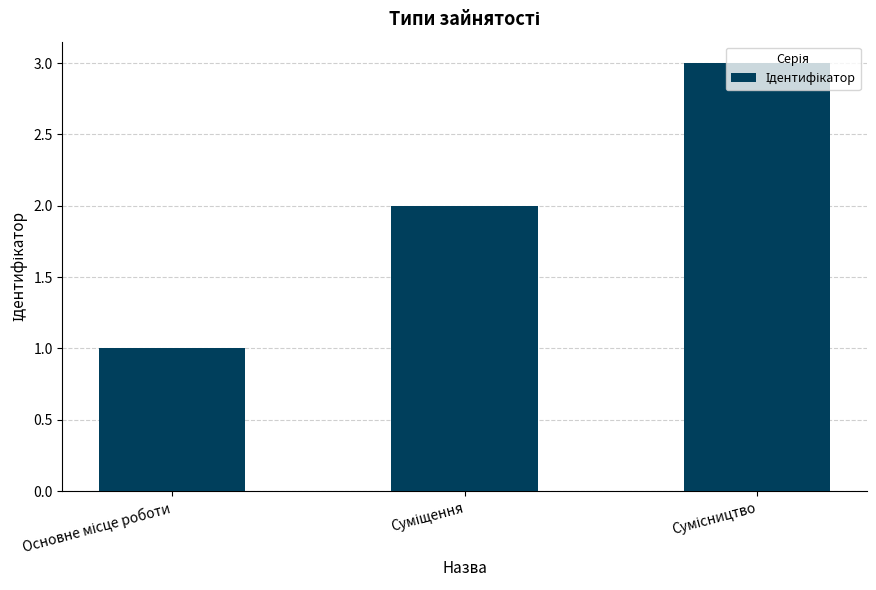

What is the sum of all values?

6